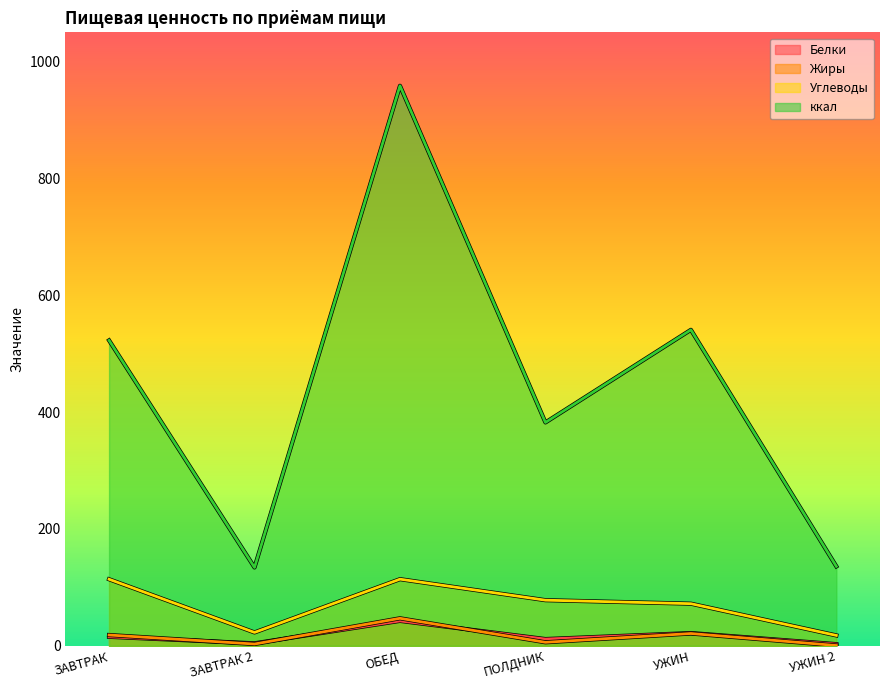

How many intersections are there between Жиры and Белки?

3